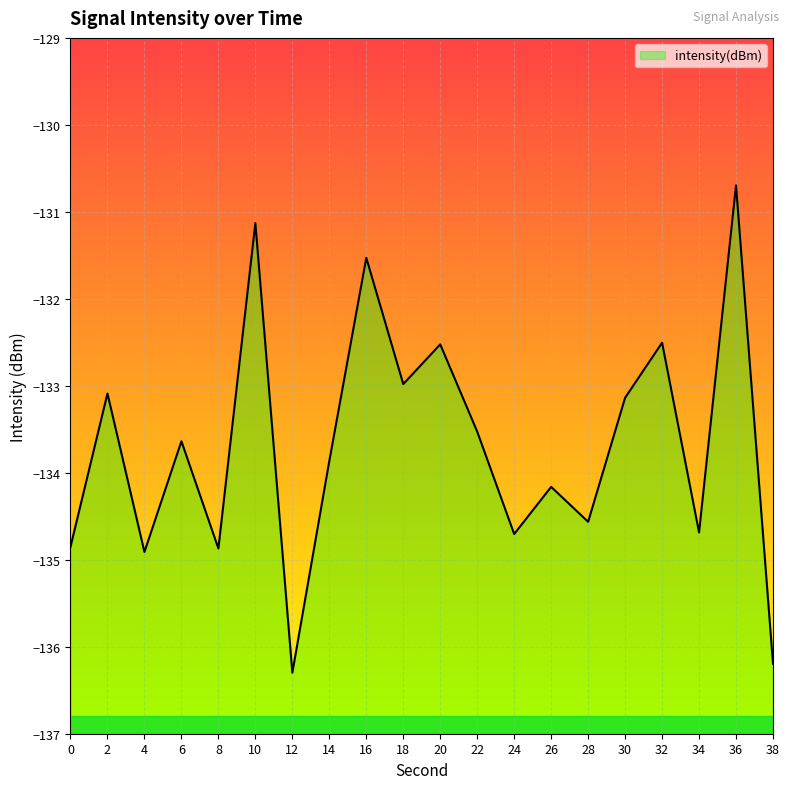

What is the change in value from 10 to 32?

-1.4